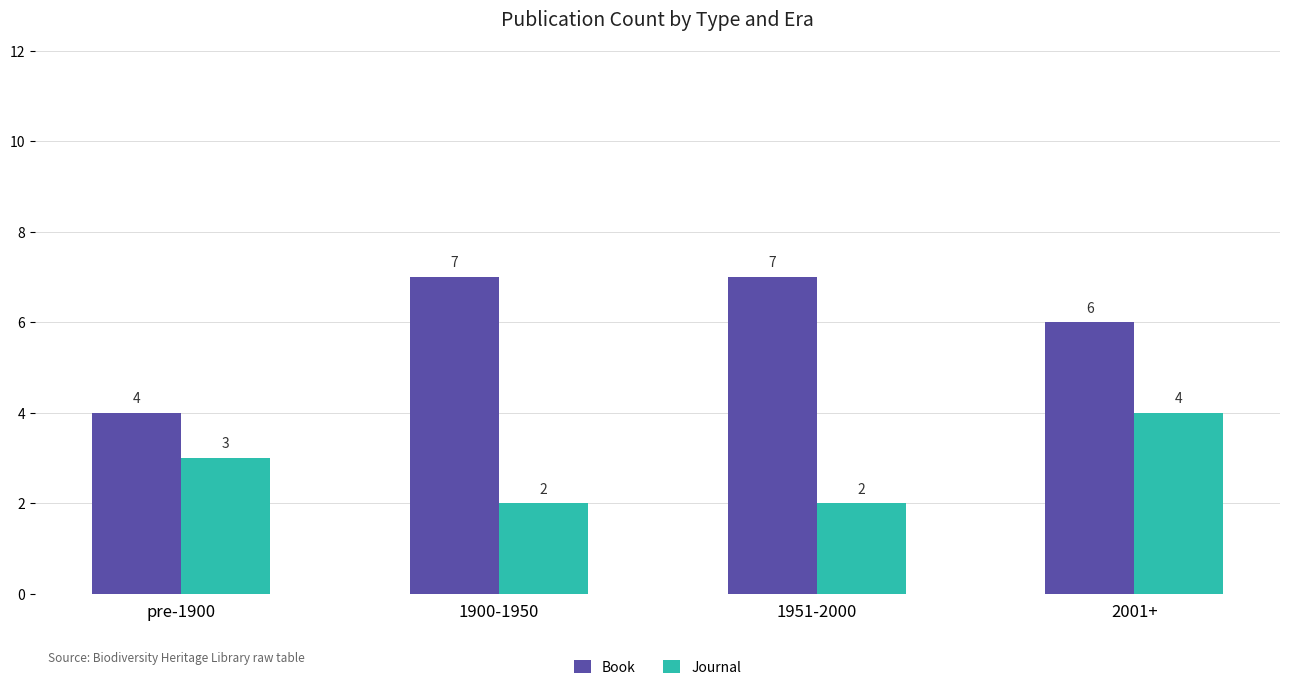

What is the difference between the second highest and minimum values in the Book series?

3